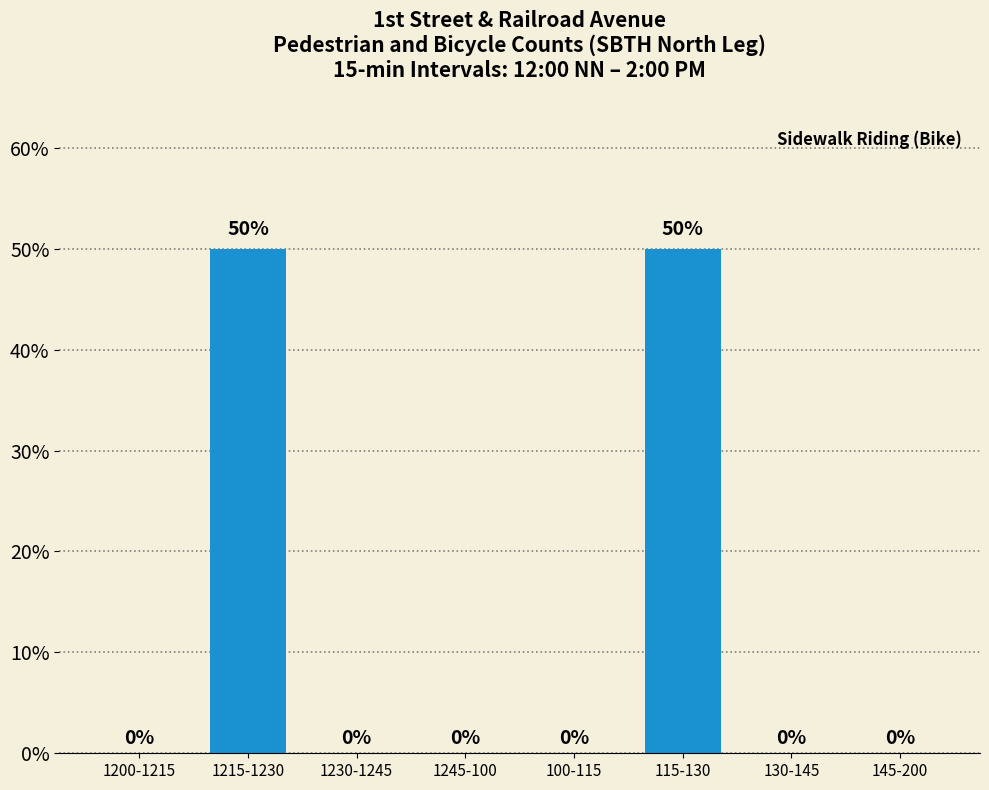

What position from the right is 1245-100?

5